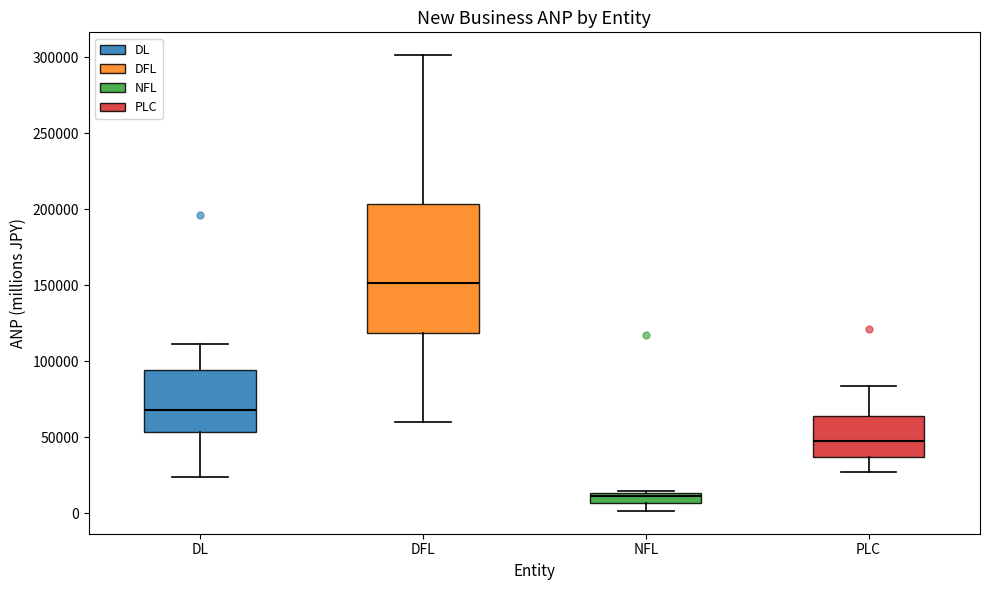

Which box has the highest median line?

DFL